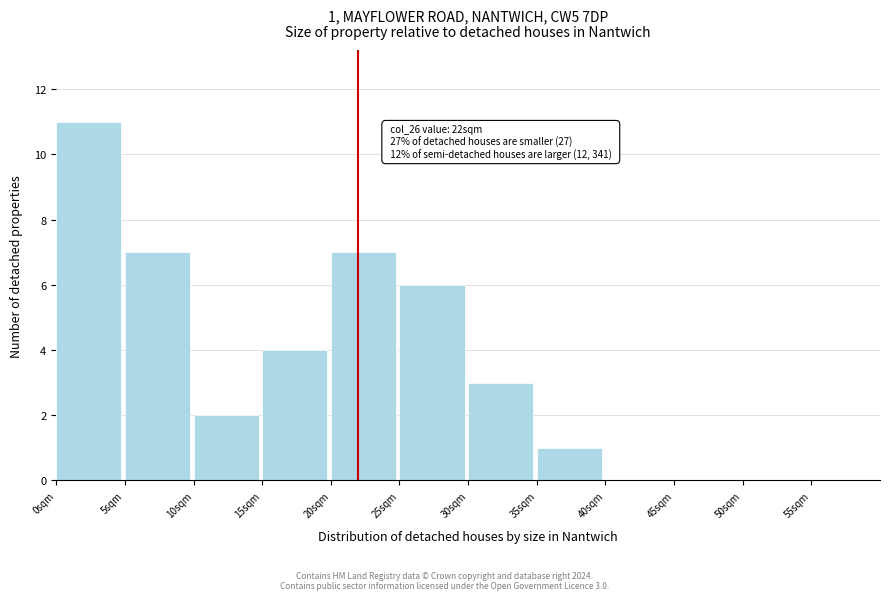

Which range on the x-axis has the tallest bar?

0 to 5